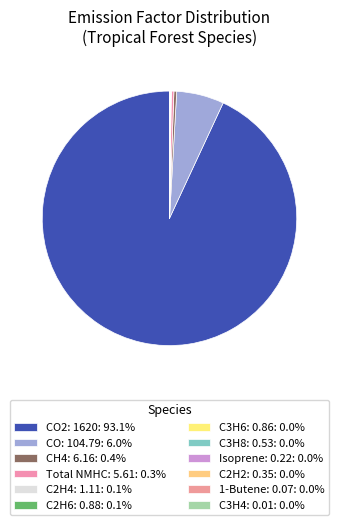

To the nearest percent, what is the average slice percentage?

8%